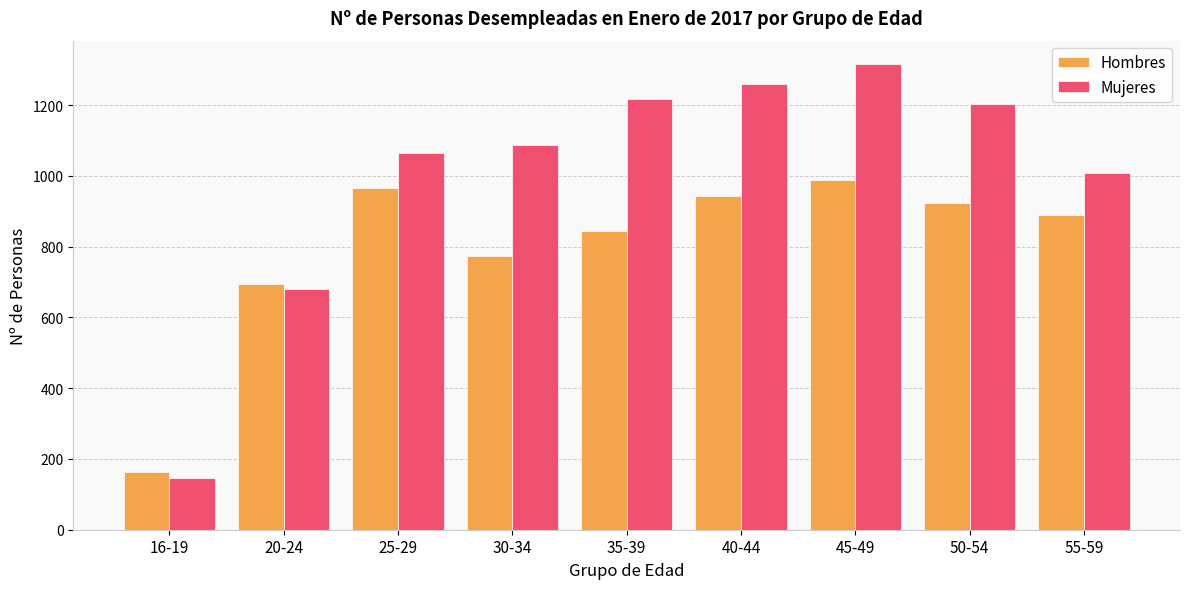

At which category is the sum across all series the highest?

45-49